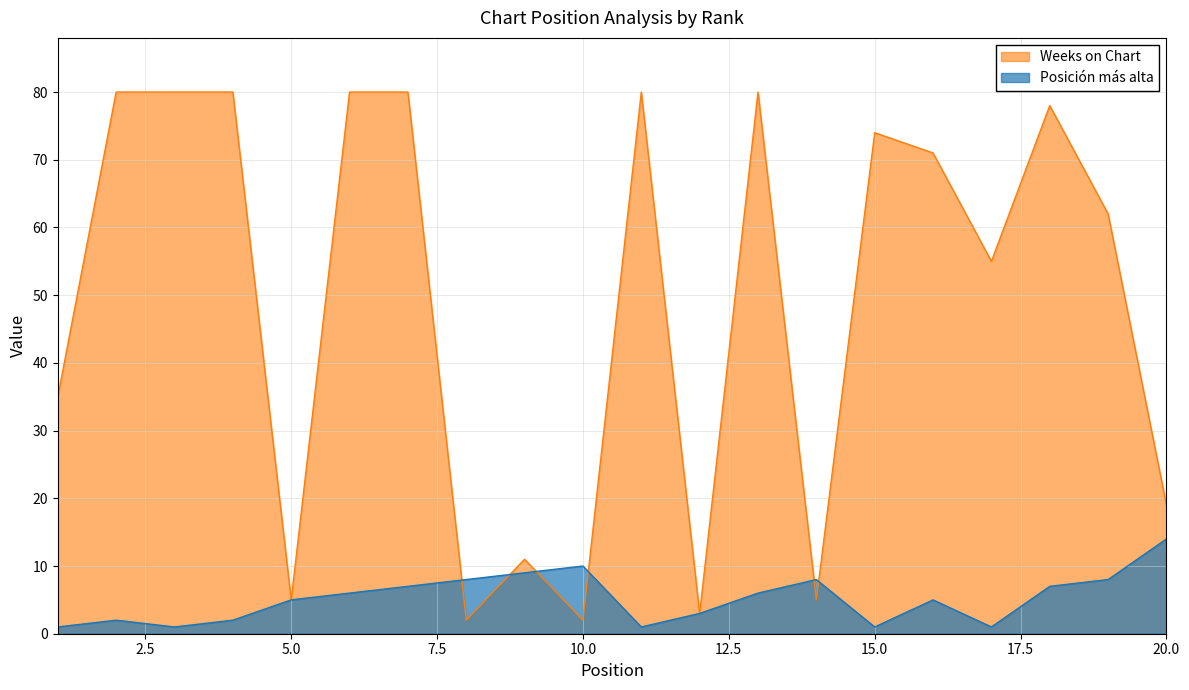

The Posición más alta series shows 1 at 2. True or false?

False